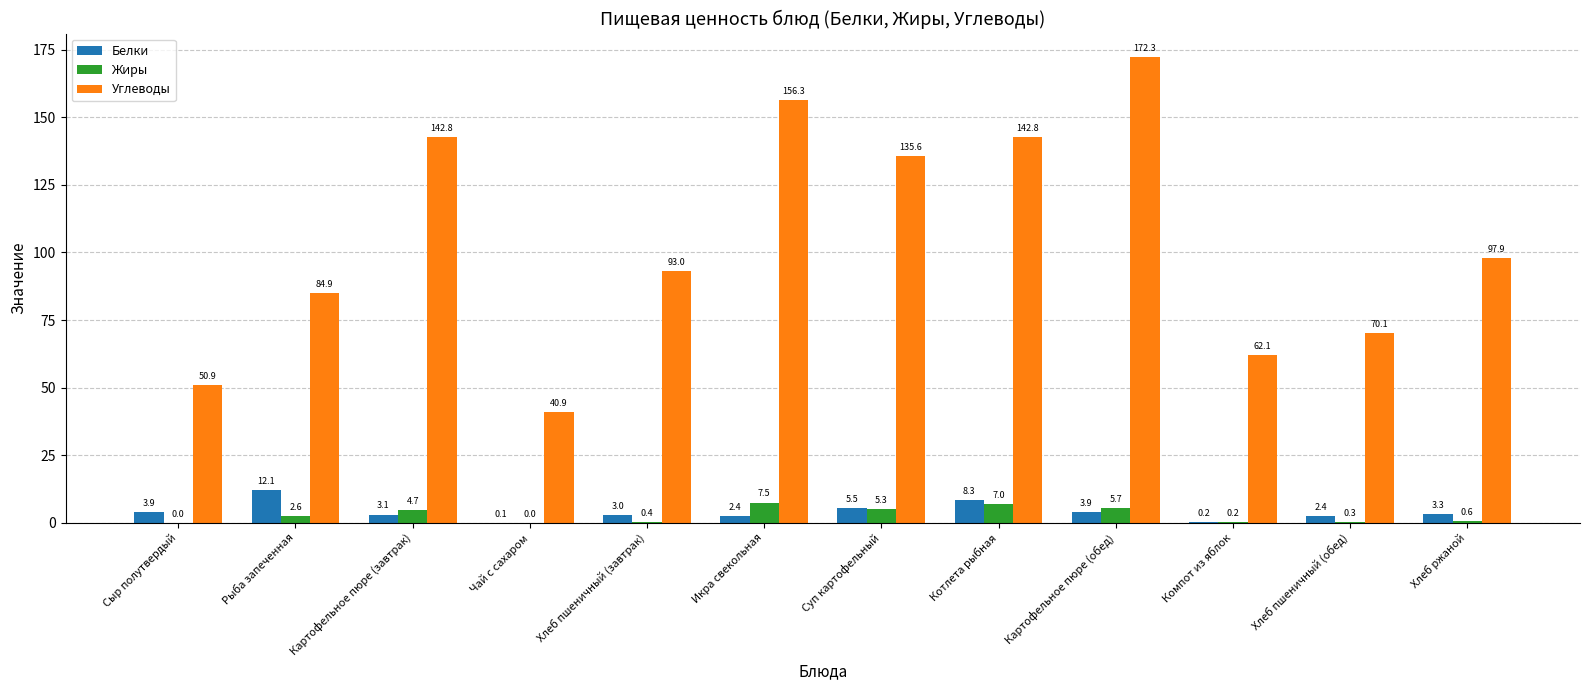

The value of Белки at Чай с сахаром is 0.1. True or false?

True